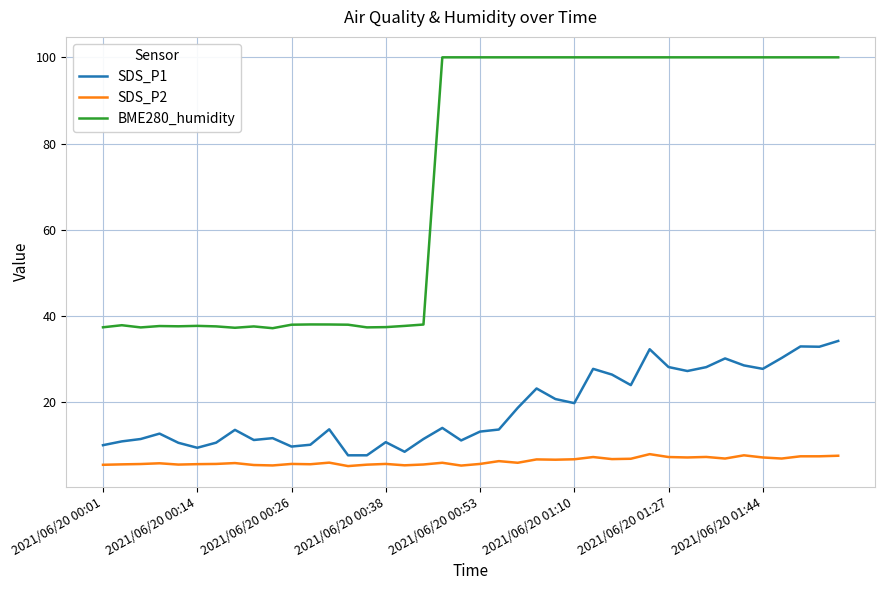

List the series in order of their overall mean, lowest first.

SDS_P2, SDS_P1, BME280_humidity